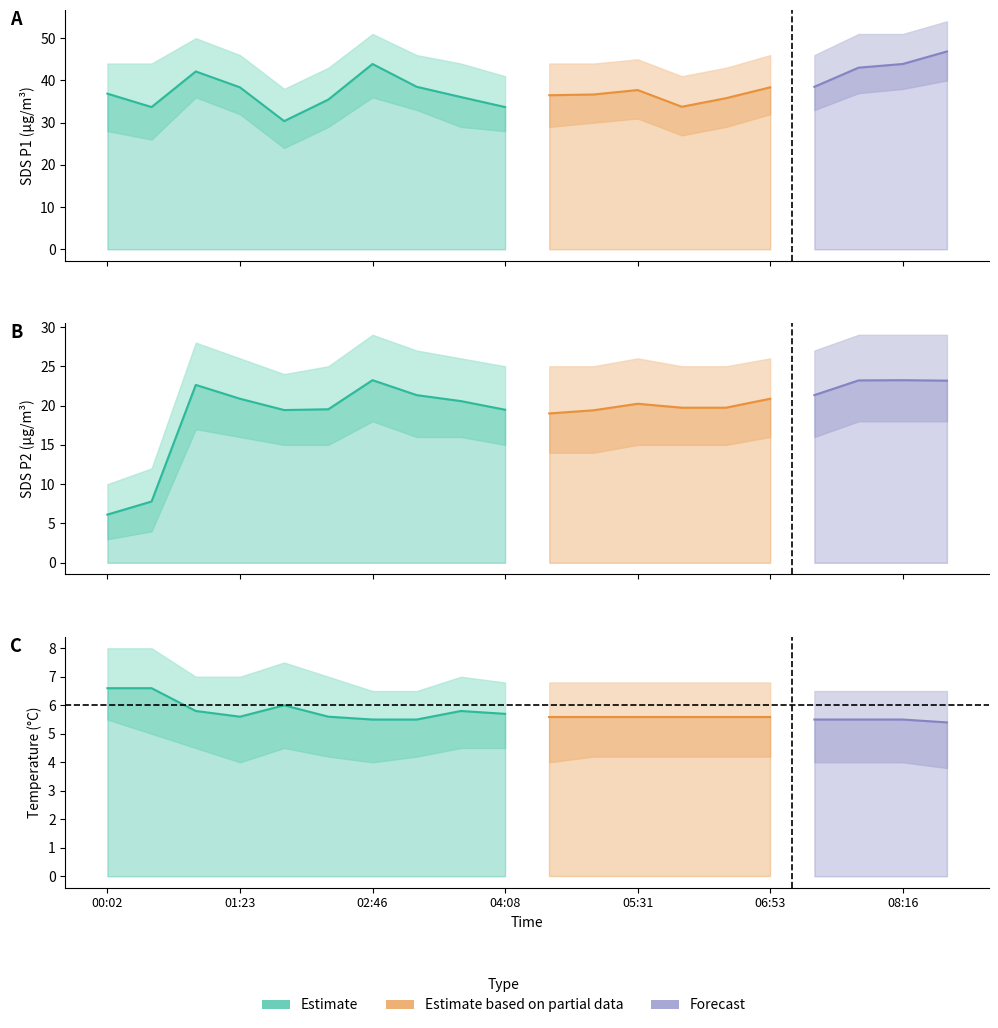

What is the difference between the SDS_P1 values at 04:08 and 00:56?

8.4